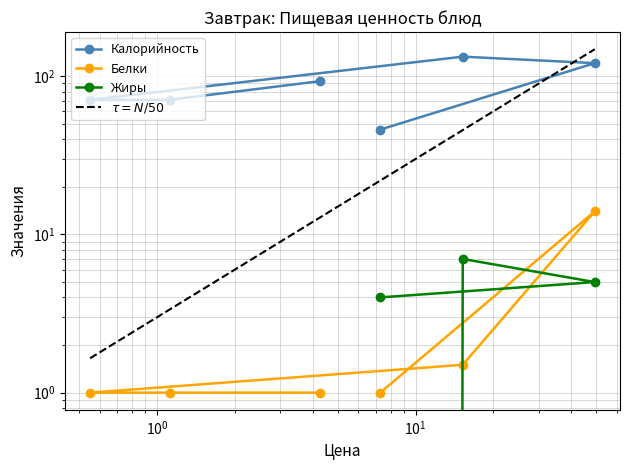

The value of Калорийность at САЛАТ ИЗ СВЕКЛЫ is 46.0. True or false?

True